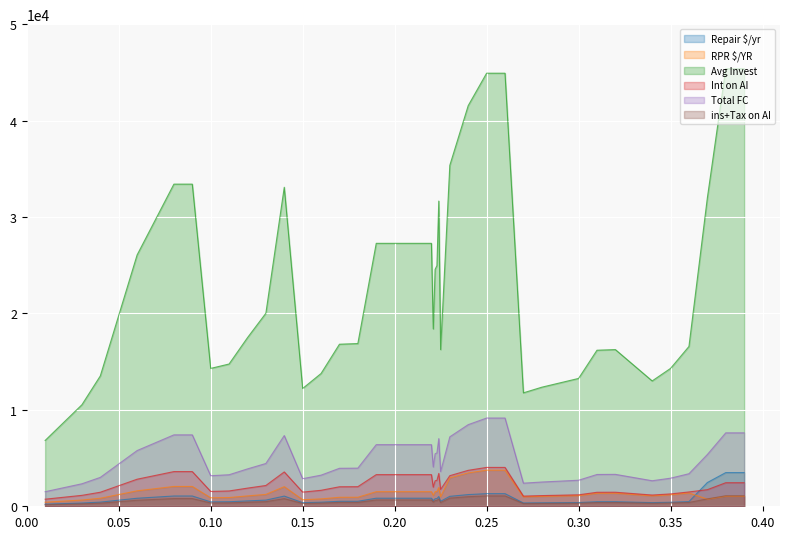

Count the number of categories in the chart.

37